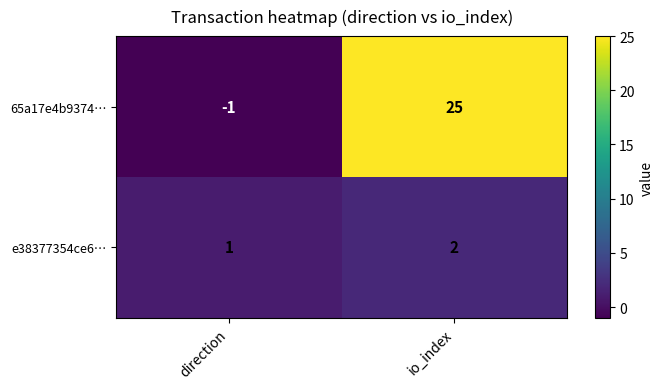

Which series has the widest spread of values?

65a17e4b9374…